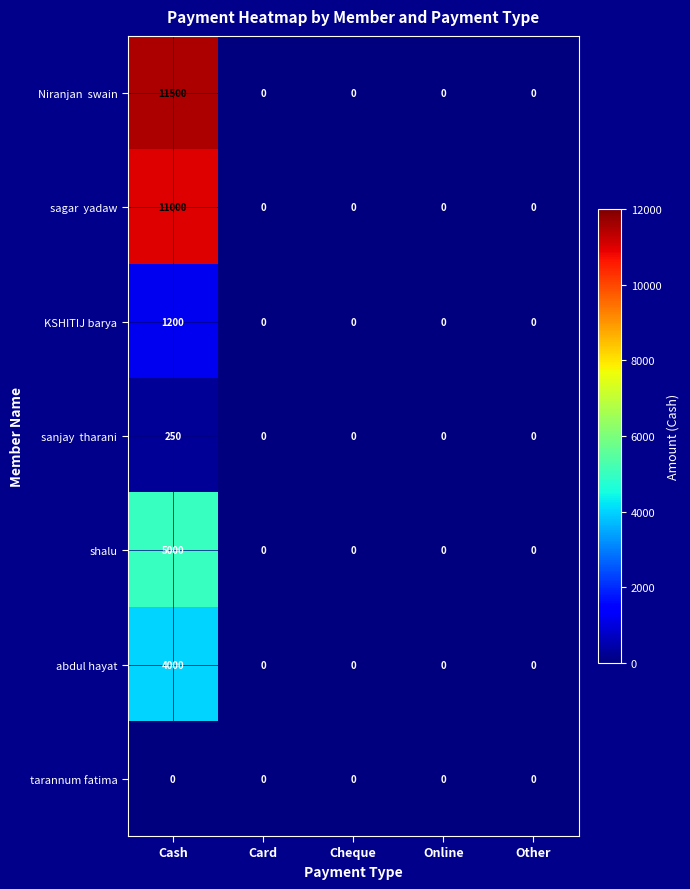

At which category is the sum across all series the highest?

Cash